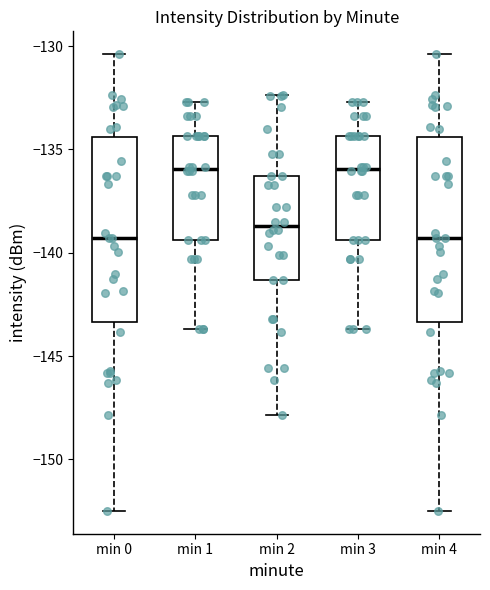

Reading left to right, read every box against the y-axis: the position of its median line, the range the box covers, and the ends of its whiskers. The values are not printed on the chart, so give them approximately, as read against the axis.

min 0: median -139.5, box -143.5 to -134.5, whiskers -152.5 to -130.5
min 1: median -136.0, box -139.5 to -134.5, whiskers -143.5 to -132.5
min 2: median -138.5, box -141.5 to -136.5, whiskers -148.0 to -132.5
min 3: median -136.0, box -139.5 to -134.5, whiskers -143.5 to -132.5
min 4: median -139.5, box -143.5 to -134.5, whiskers -152.5 to -130.5